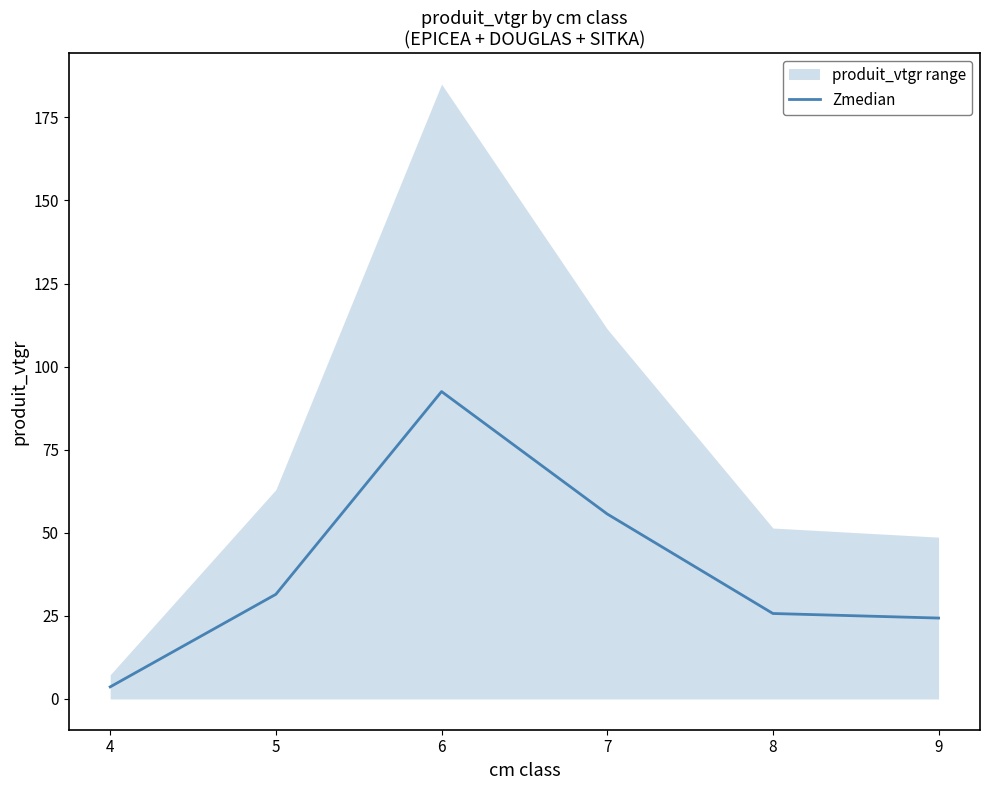

Count the number of categories in the chart.

6